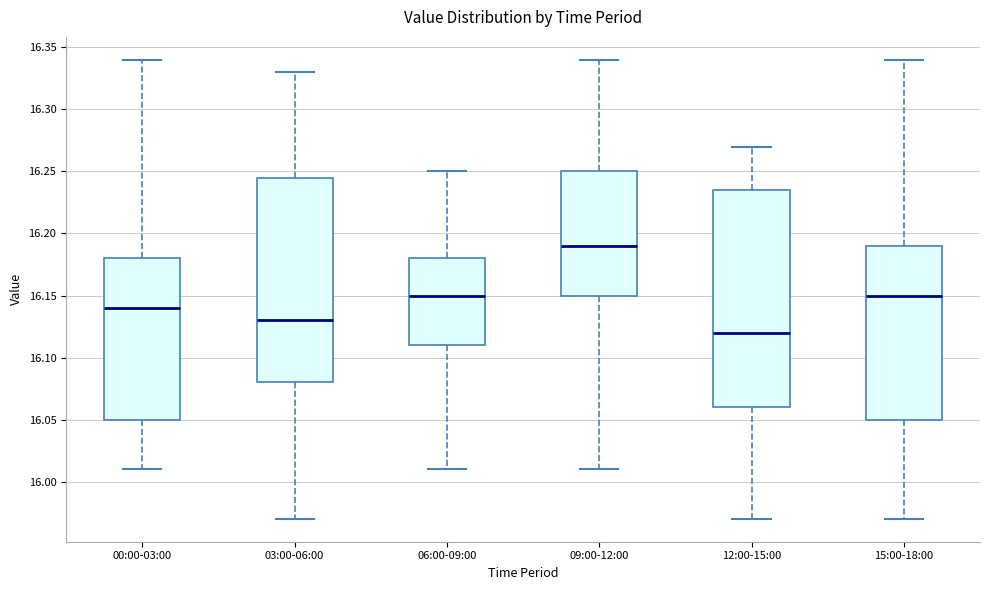

Where is the lower edge of the box for 00:00-03:00 on the y-axis? The values are not printed on the chart, so give them approximately, as read against the axis.

16.050